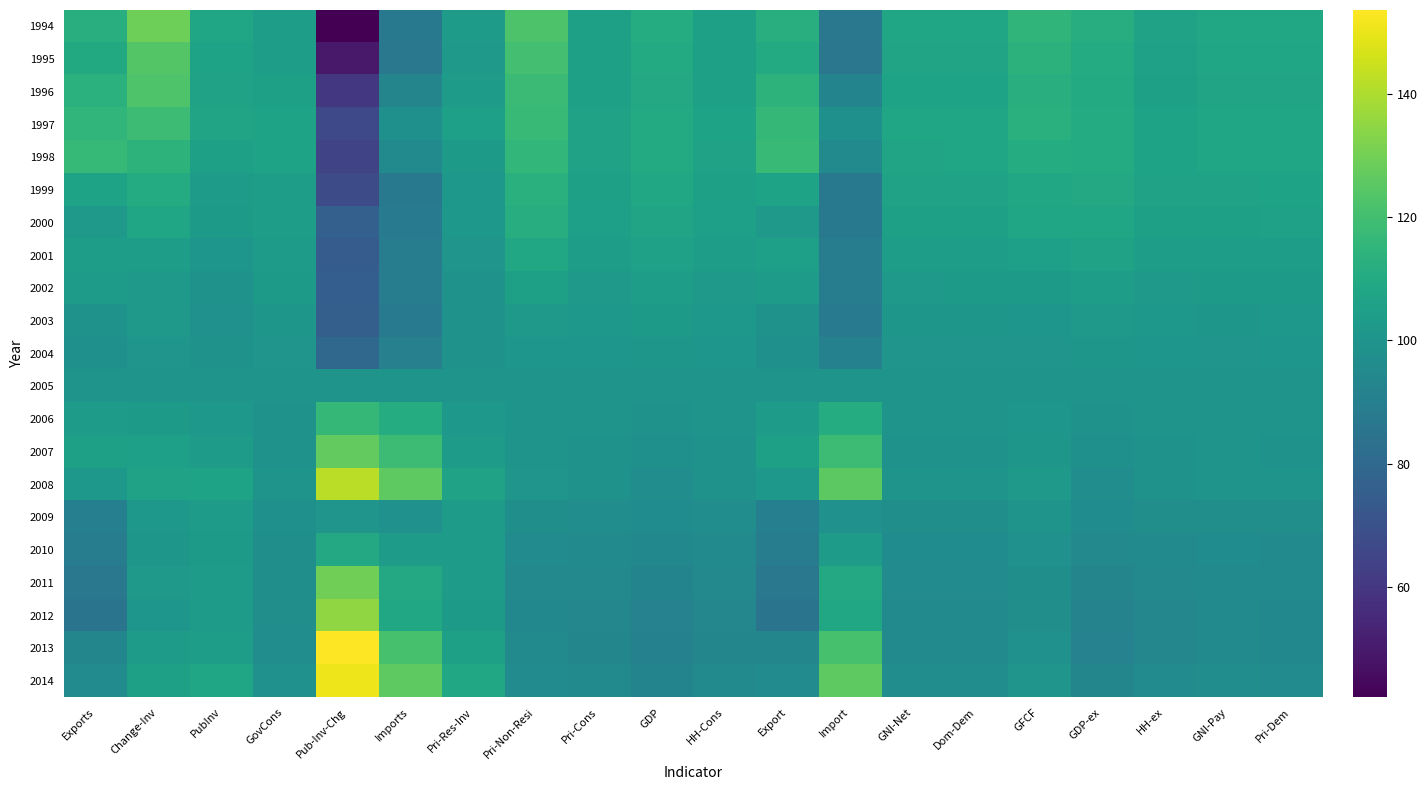

Between Pri-Dem and Import, which is larger?

Pri-Dem